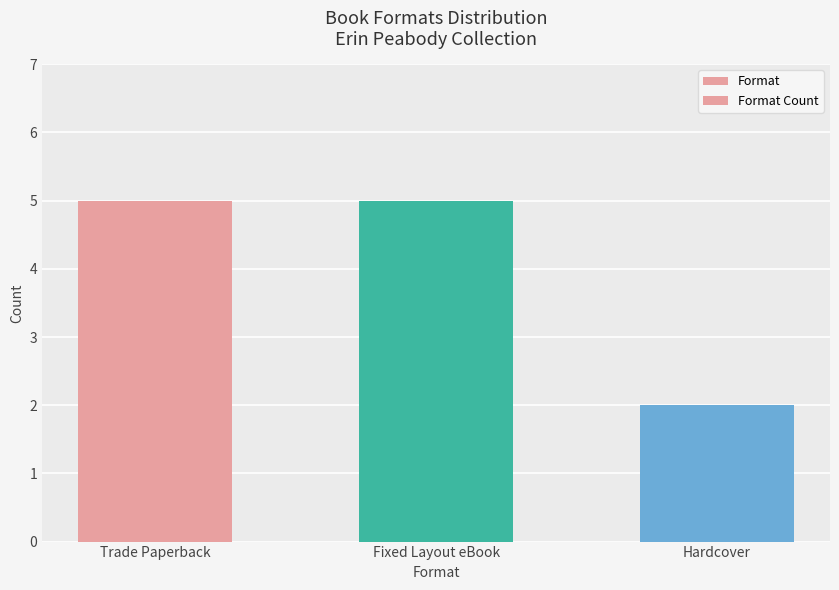

What is the label of the 1st bar from the right?

Hardcover